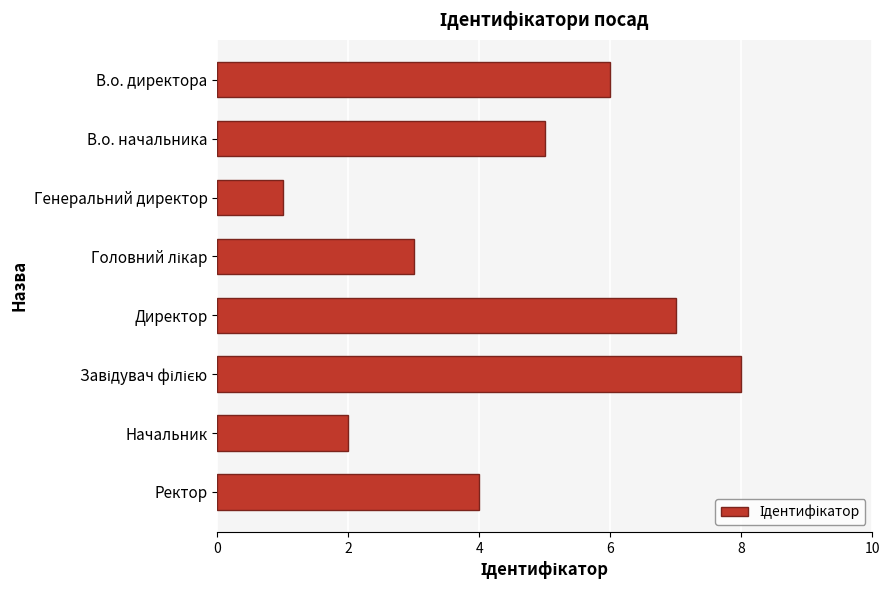

Reading top to bottom, transcribe all the data shown in this chart.

6	5	1	3	7	8	2	4